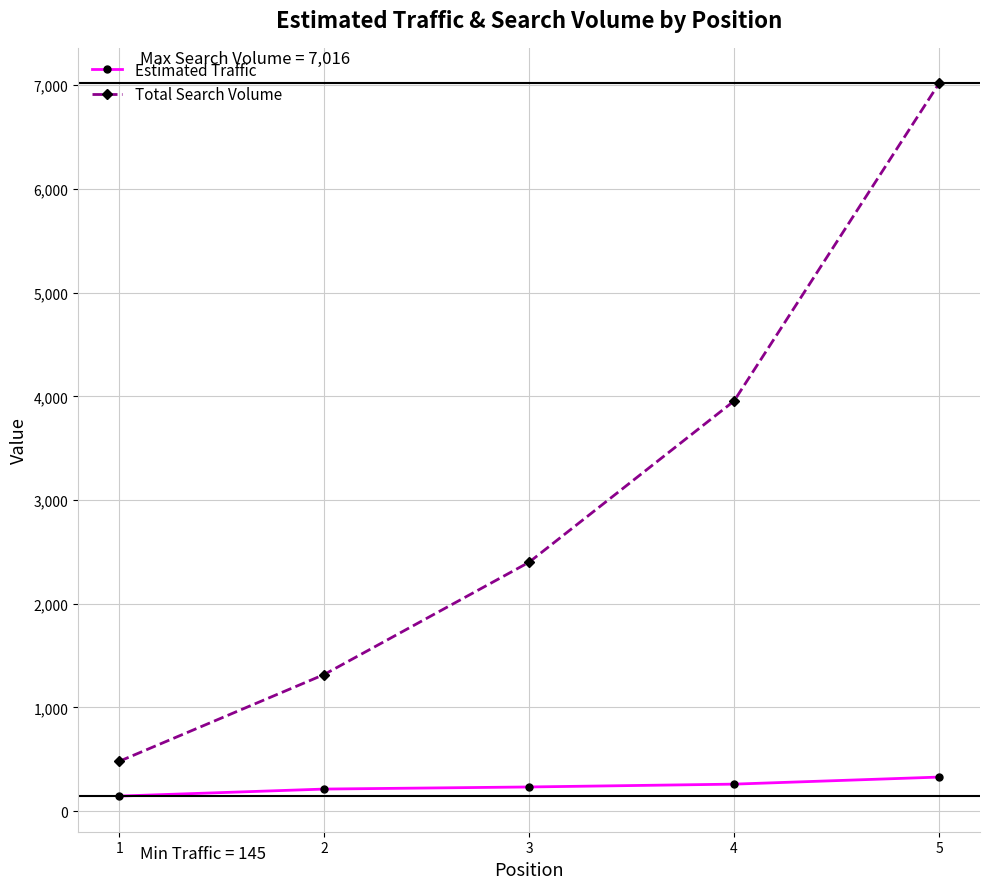

True or false: Estimated Traffic and Total Search Volume cross at least once.

False